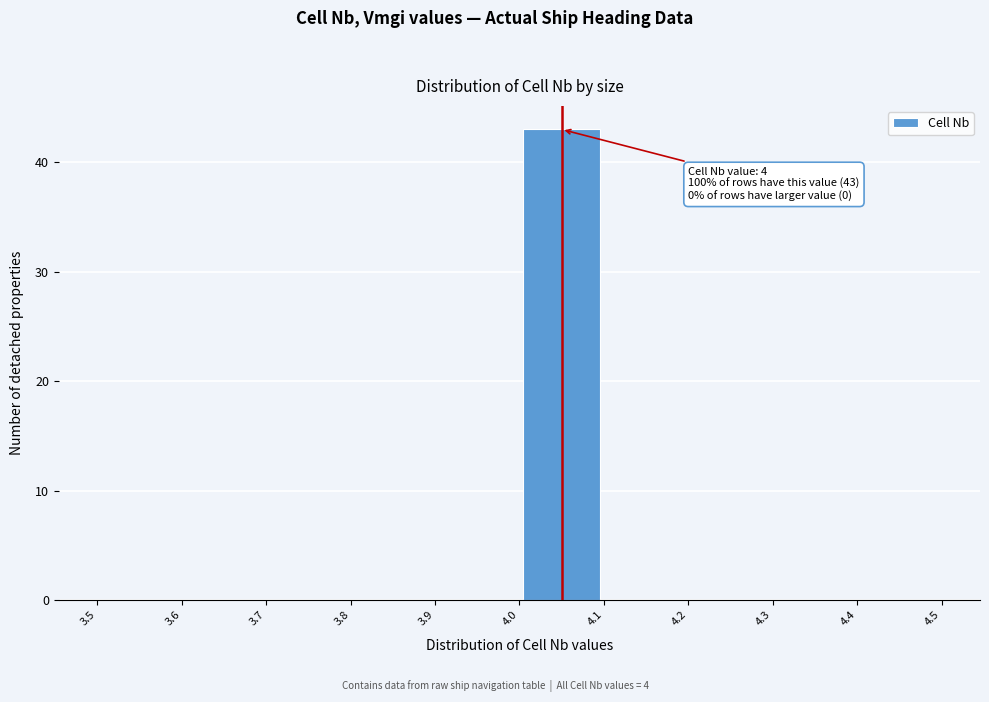

Over which range of the x-axis is the bar tallest?

4.0 to 4.1